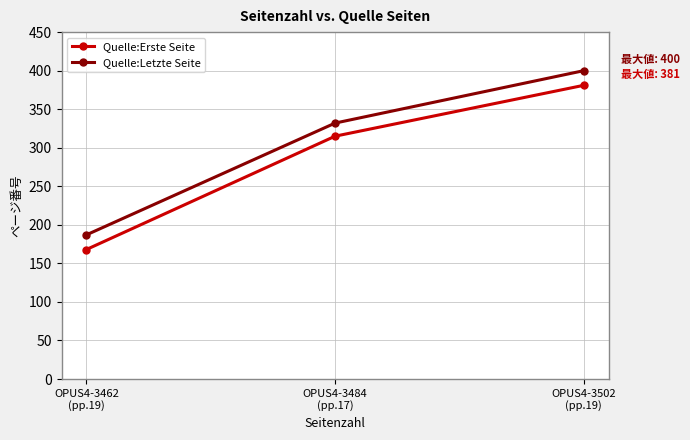

Which category has the highest value in the Quelle:Letzte Seite series?

OPUS4-3502
(pp.19)